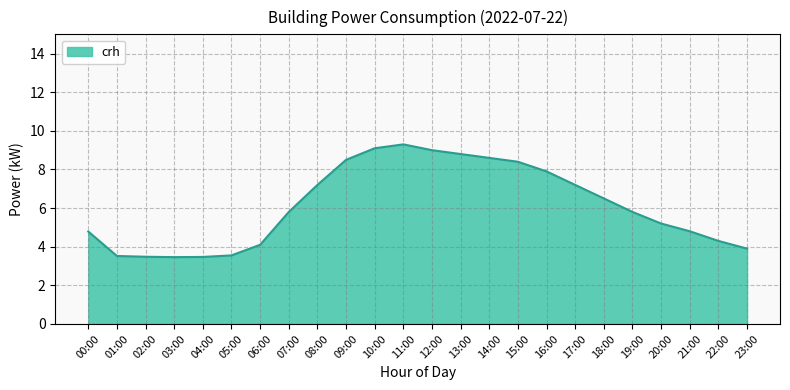

What is the average value?

6.1